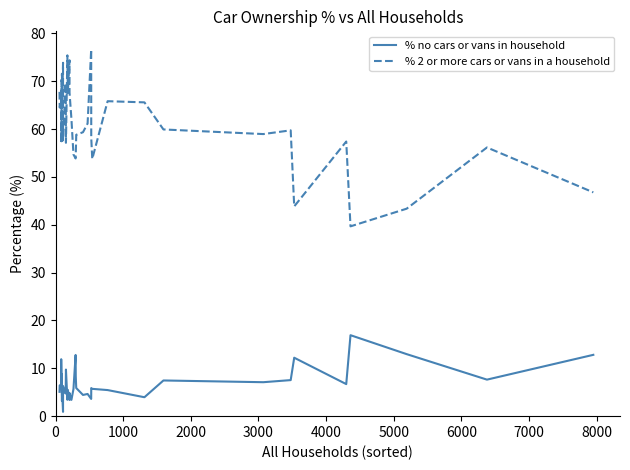

At 5000, list the series in order from smallest to largest.

% no cars or vans in household, % 2 or more cars or vans in a household